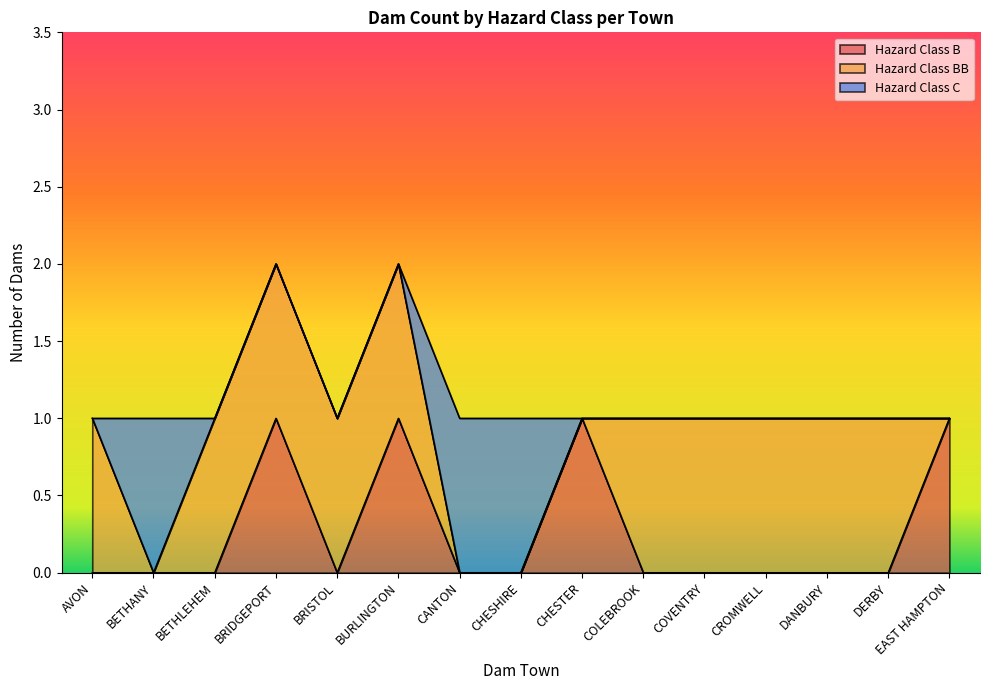

Reading left to right, list all the values displayed in this chart.

Hazard Class B: AVON=0	BETHANY=0	BETHLEHEM=0	BRIDGEPORT=1	BRISTOL=0	BURLINGTON=1	CANTON=0	CHESHIRE=0	CHESTER=1	COLEBROOK=0	COVENTRY=0	CROMWELL=0	DANBURY=0	DERBY=0	EAST HAMPTON=1
Hazard Class BB: AVON=1	BETHANY=0	BETHLEHEM=1	BRIDGEPORT=1	BRISTOL=1	BURLINGTON=1	CANTON=0	CHESHIRE=0	CHESTER=0	COLEBROOK=1	COVENTRY=1	CROMWELL=1	DANBURY=1	DERBY=1	EAST HAMPTON=0
Hazard Class C: AVON=0	BETHANY=1	BETHLEHEM=0	BRIDGEPORT=0	BRISTOL=0	BURLINGTON=0	CANTON=1	CHESHIRE=1	CHESTER=0	COLEBROOK=0	COVENTRY=0	CROMWELL=0	DANBURY=0	DERBY=0	EAST HAMPTON=0